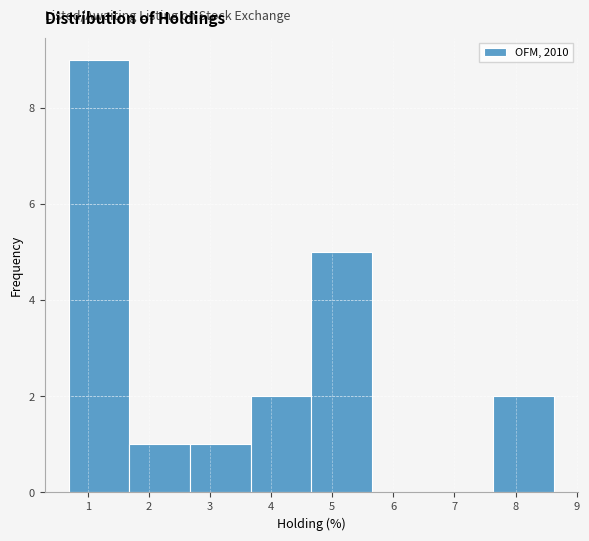

Which range on the x-axis has the tallest bar?

0.7 to 1.7